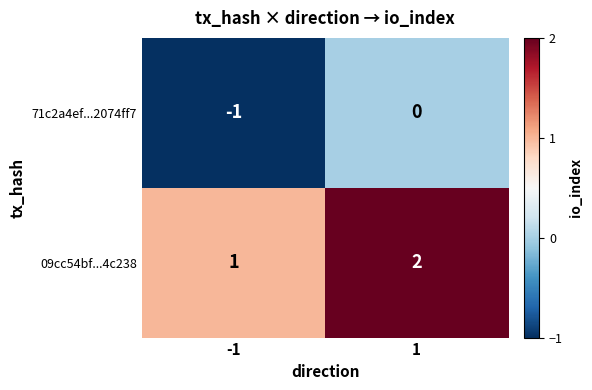

List the labels in order of 71c2a4ef...2074ff7 value, largest first.

1, -1